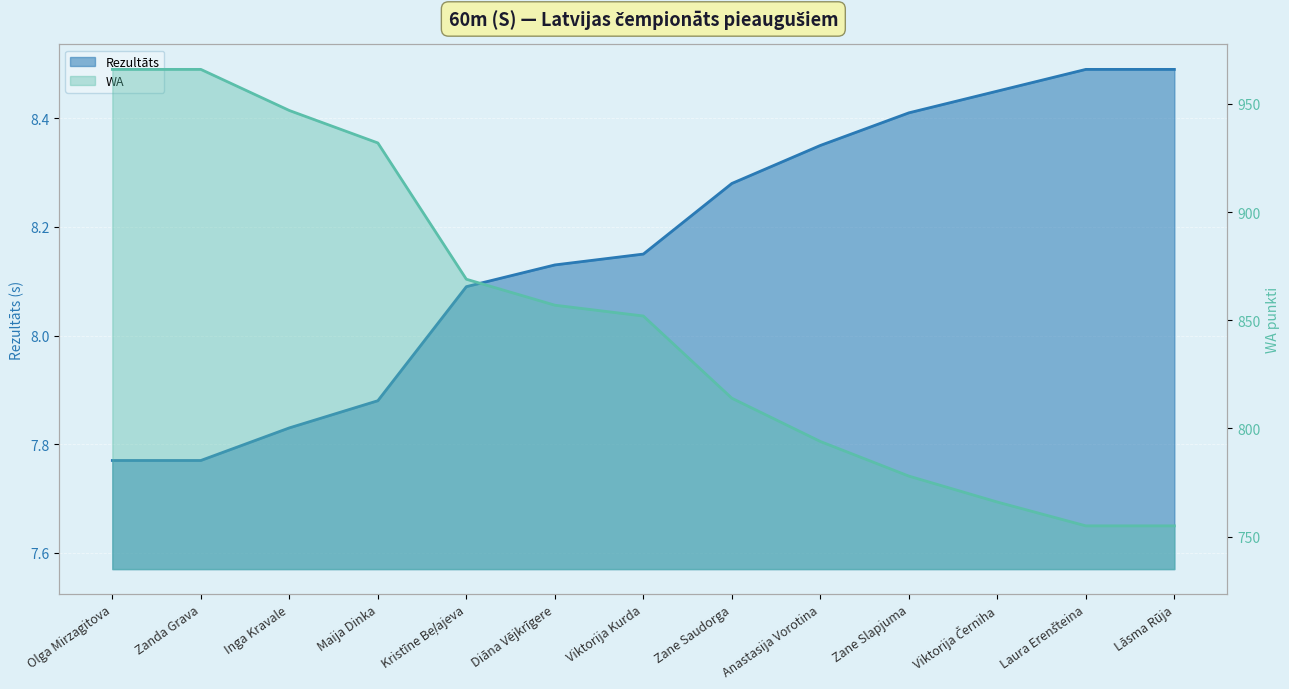

Which series has the widest spread of values?

WA